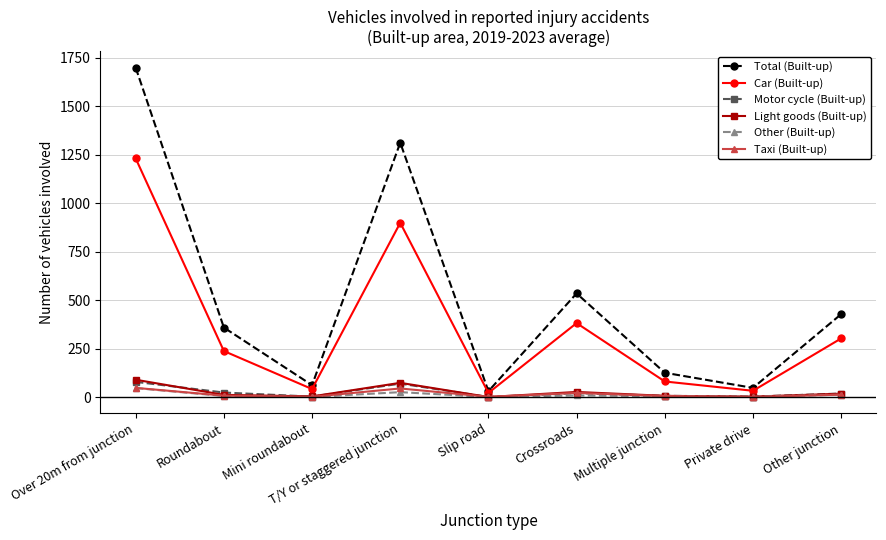

Which series has the widest spread of values?

Total (Built-up)